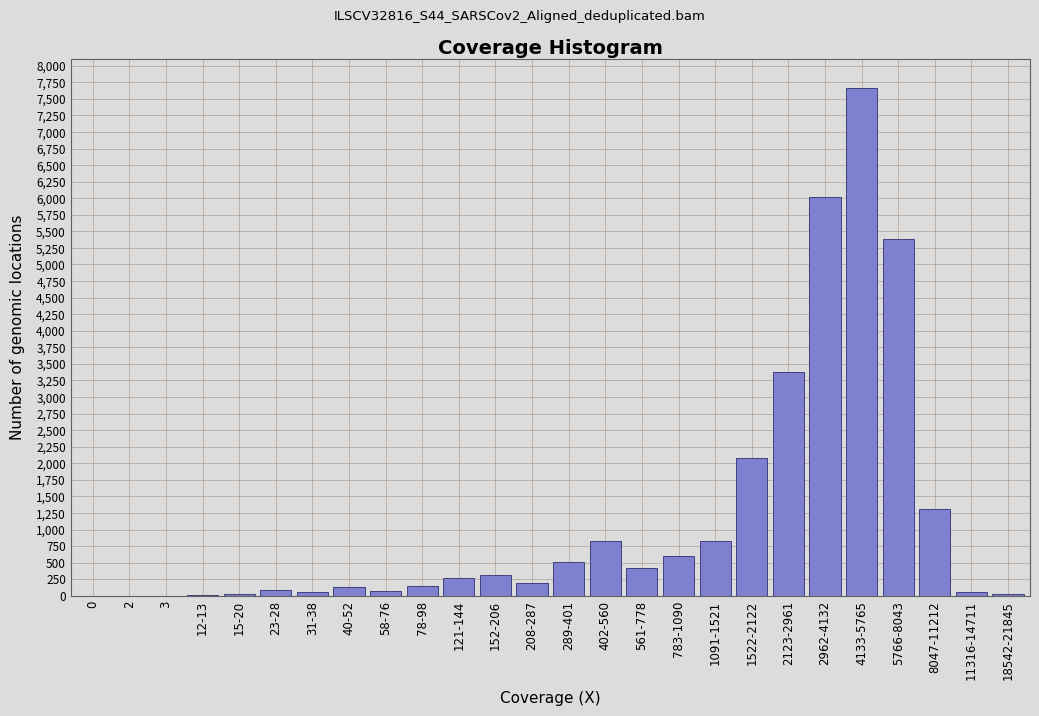

At which label is the value closest to 3830?

2123-2961